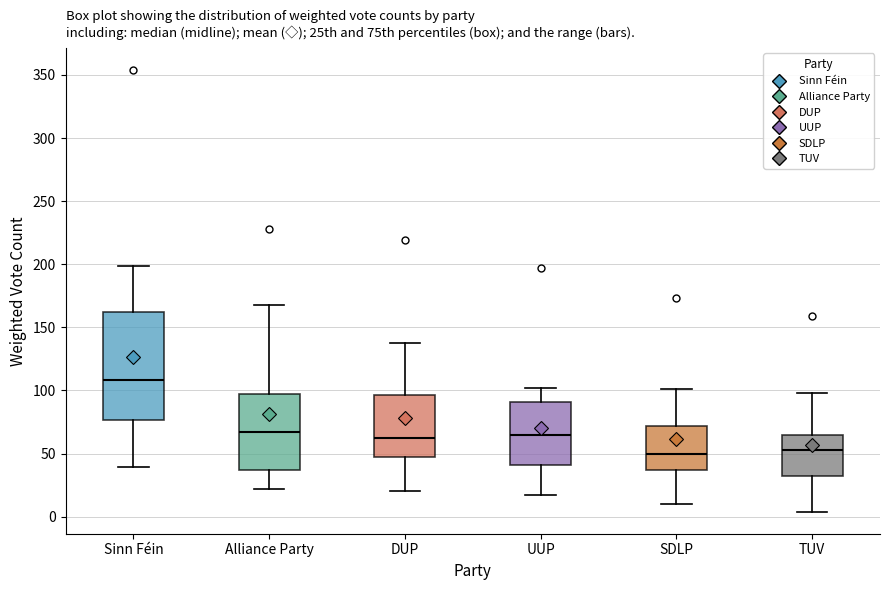

Reading left to right, read every box against the y-axis: the position of its median line, the range the box covers, and the ends of its whiskers. The values are not printed on the chart, so give them approximately, as read against the axis.

Sinn Féin: median 110, box 75 to 165, whiskers 40 to 200
Alliance Party: median 70, box 35 to 95, whiskers 20 to 170
DUP: median 60, box 45 to 95, whiskers 20 to 140
UUP: median 65, box 40 to 90, whiskers 15 to 100
SDLP: median 50, box 35 to 70, whiskers 10 to 100
TUV: median 55, box 30 to 65, whiskers 5 to 100